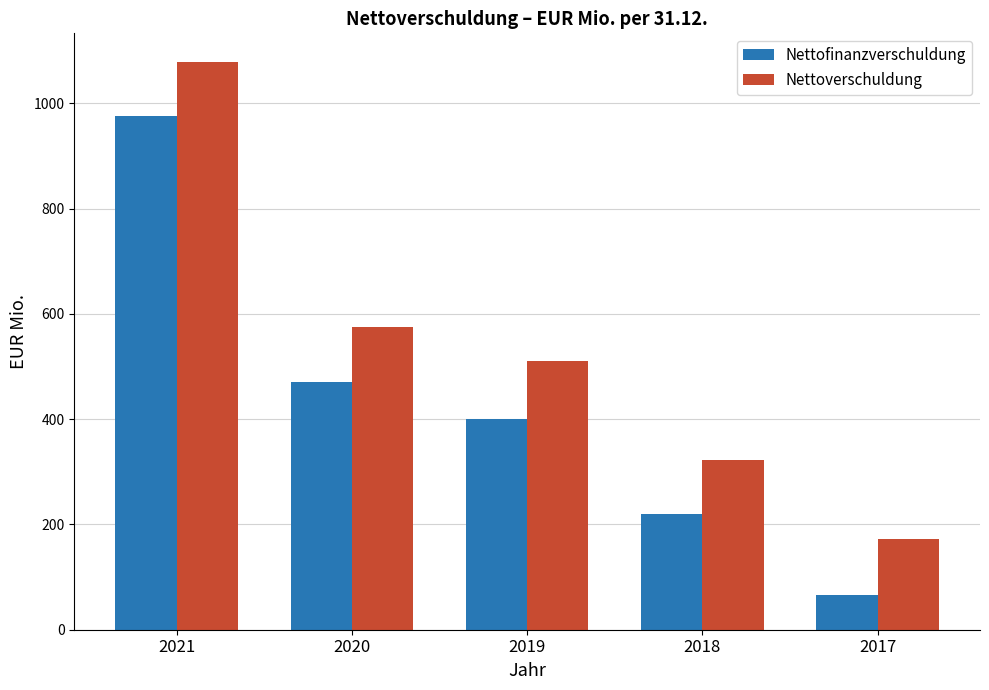

Rank the series by their maximum value, from highest to lowest.

Nettoverschuldung, Nettofinanzverschuldung